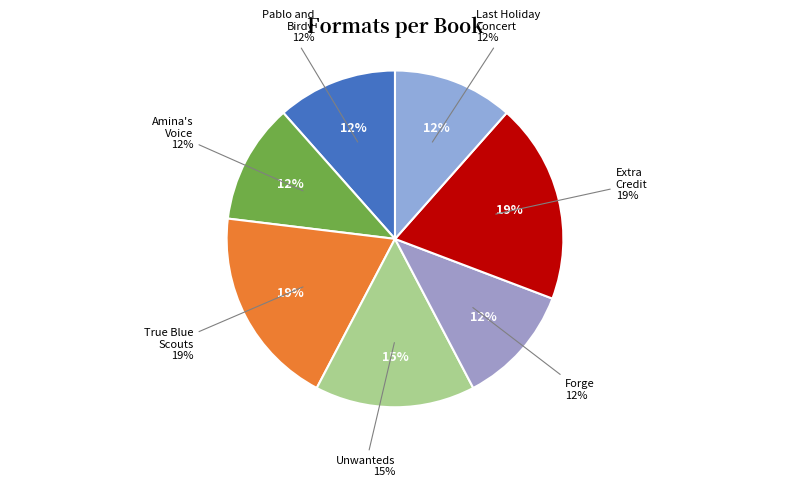

Which category has the biggest portion of the pie?

True Blue Scouts of Sugar Man Swamp